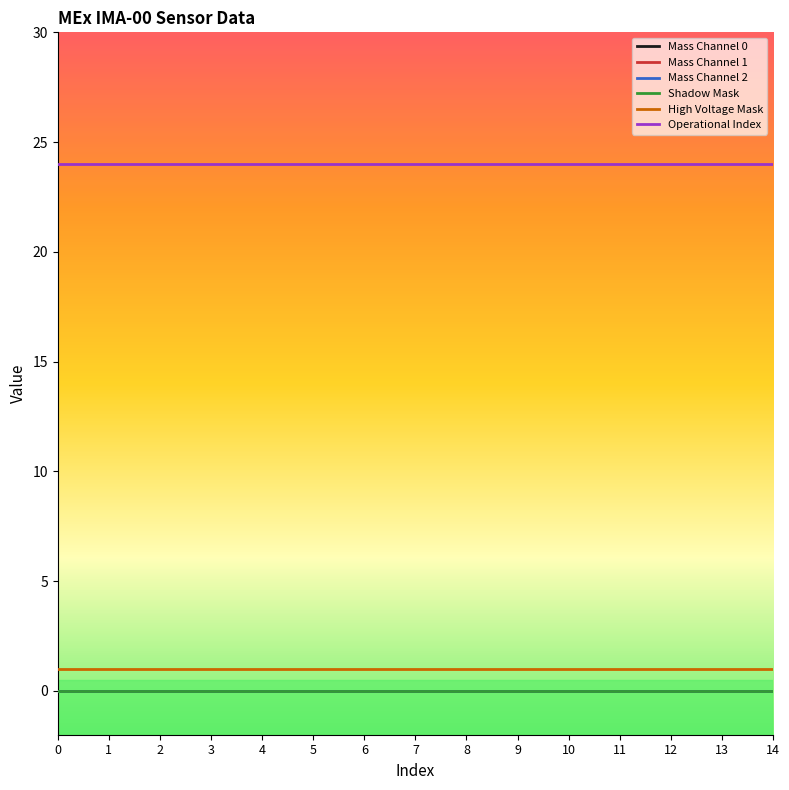

Reading left to right, what are all the values shown in this chart?

Mass Channel 0: 0	0	0	0	0	0	0	0	0	0	0	0	0	0	0
Mass Channel 1: 0	0	0	0	0	0	0	0	0	0	0	0	0	0	0
Mass Channel 2: 0	0	0	0	0	0	0	0	0	0	0	0	0	0	0
Shadow Mask: 0	0	0	0	0	0	0	0	0	0	0	0	0	0	0
High Voltage Mask: 1	1	1	1	1	1	1	1	1	1	1	1	1	1	1
Operational Index: 24	24	24	24	24	24	24	24	24	24	24	24	24	24	24